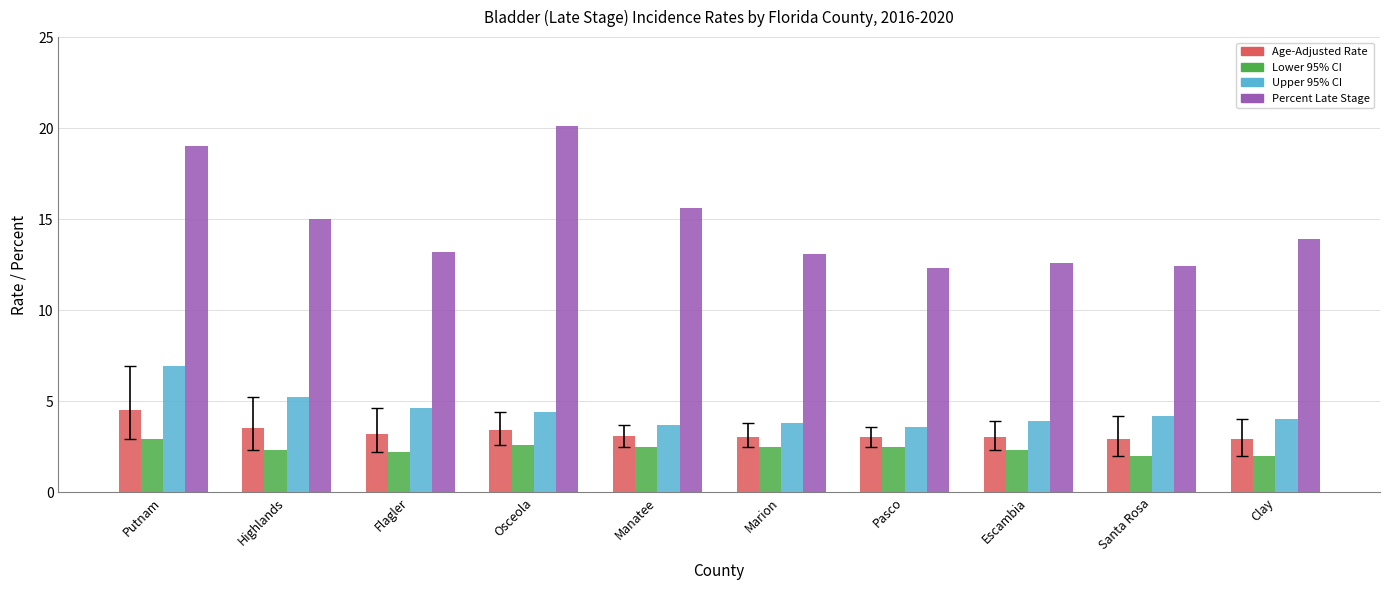

What is the highest value of the Upper 95% CI series?

6.9